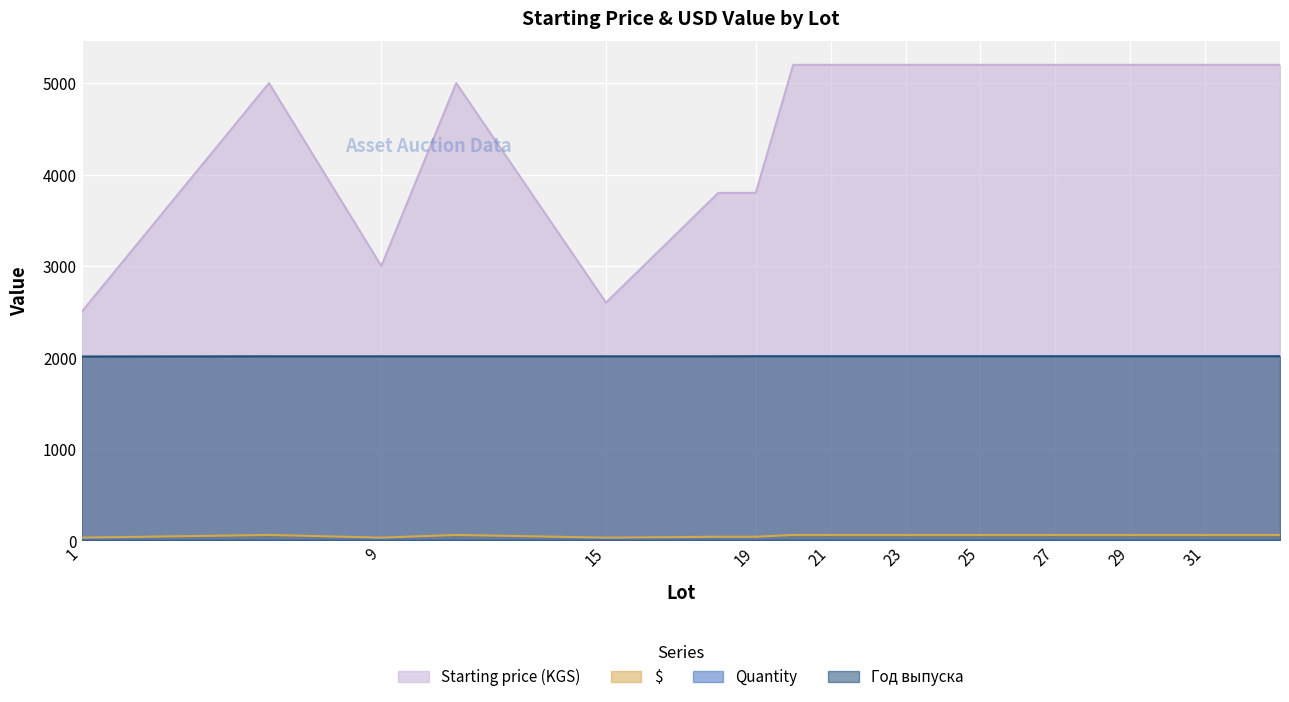

Which series has the largest range (max minus min)?

Starting price (KGS)